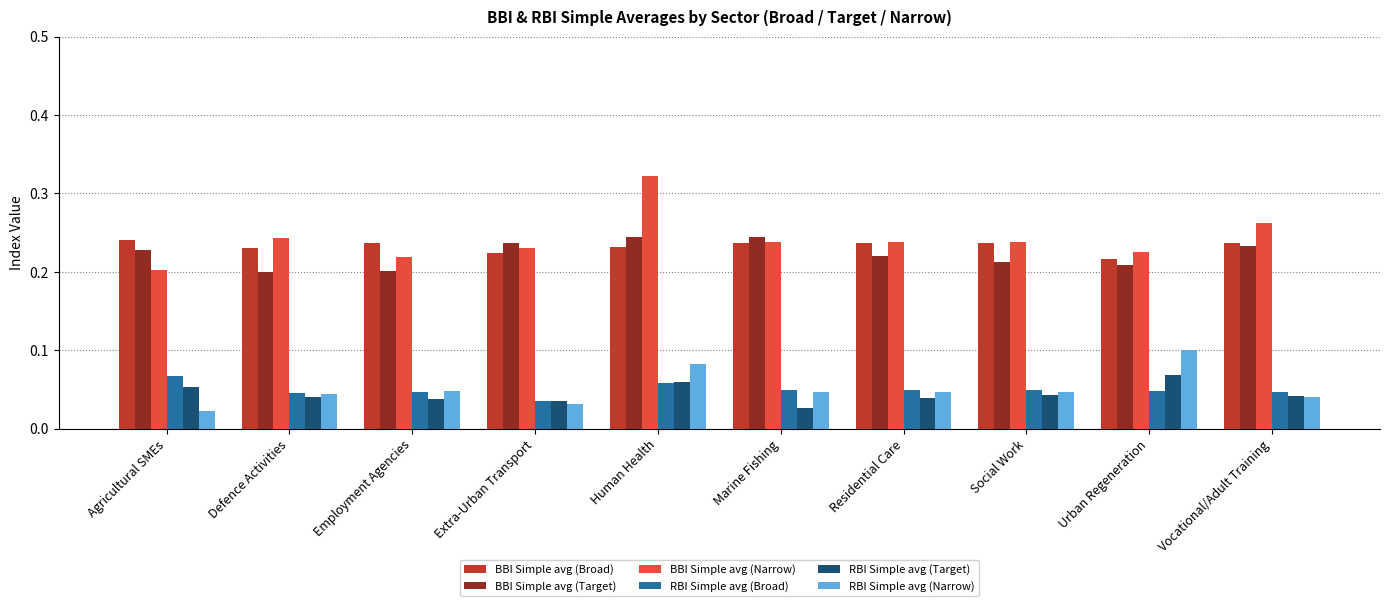

The value of RBI Simple avg (Narrow) at Urban Regeneration is 0.1. True or false?

True